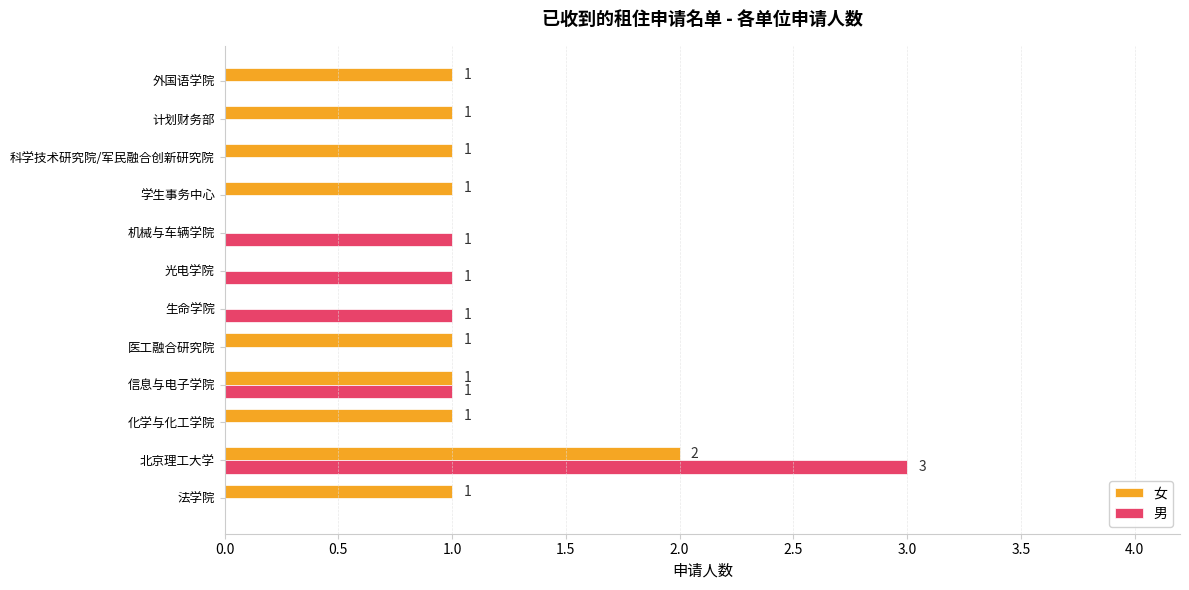

How many values in the 男 series exceed 0?

5